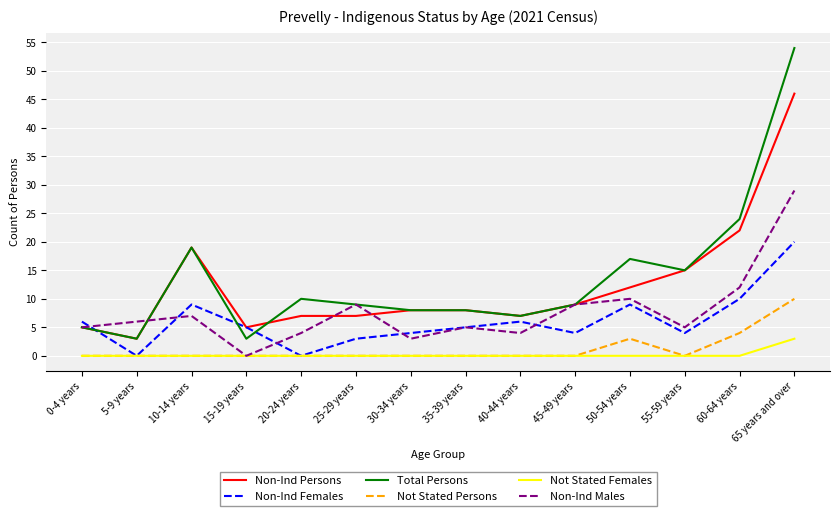

What position from the left is 15-19 years?

4